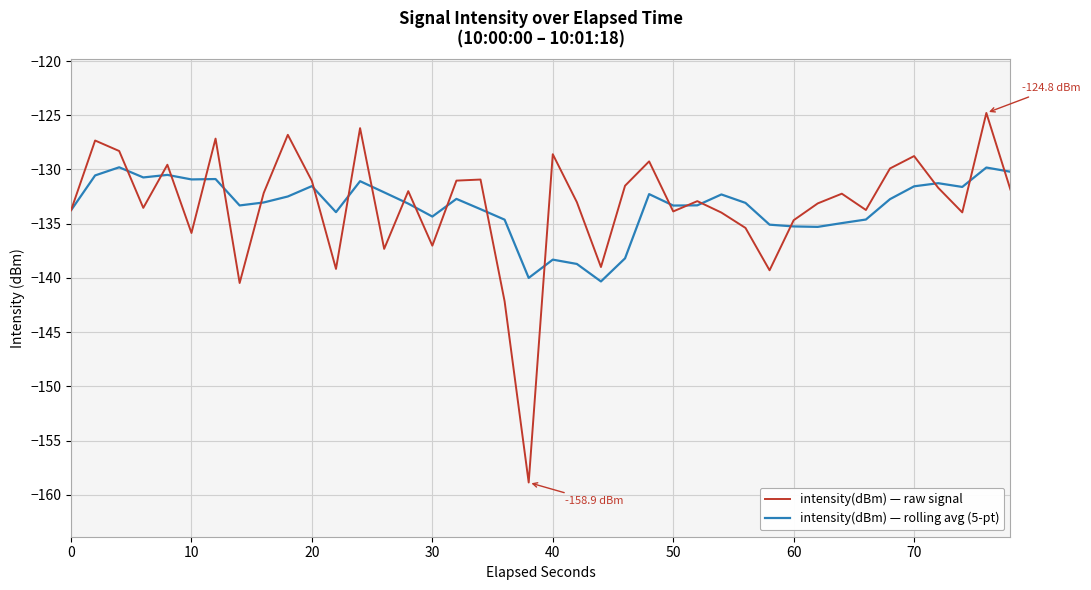

In intensity(dBm) — raw signal, how many points are lower than both neighbors (excluding endpoints)?

12